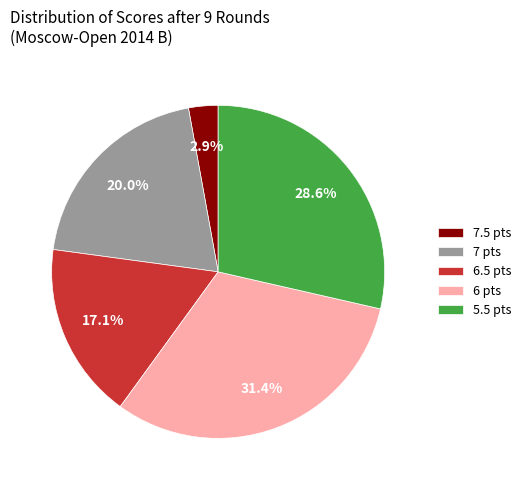

What percentage do 7.5 pts and 6 pts together represent?

34.3%